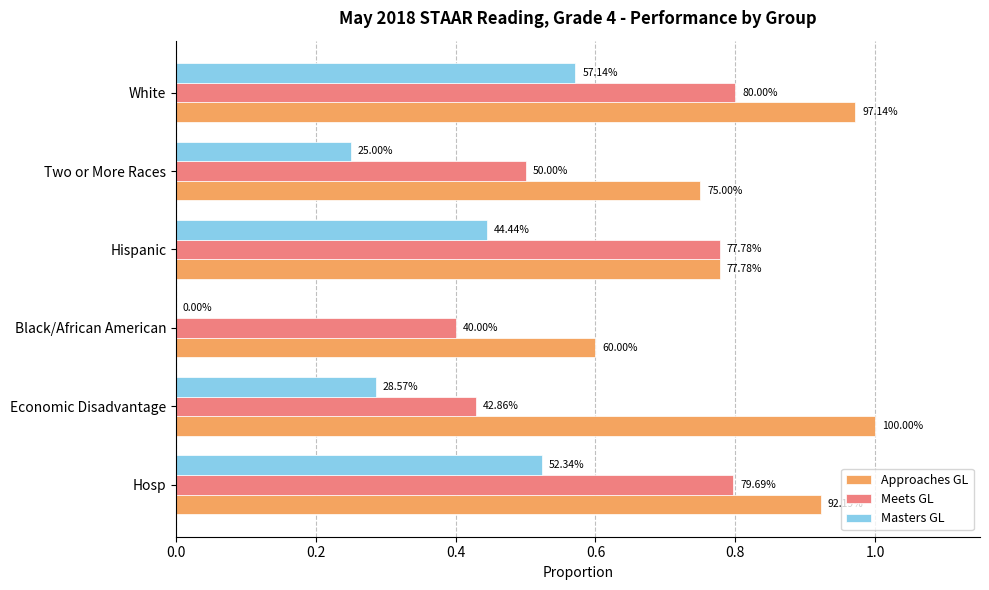

Rank the series by their maximum value, from lowest to highest.

Masters GL, Meets GL, Approaches GL